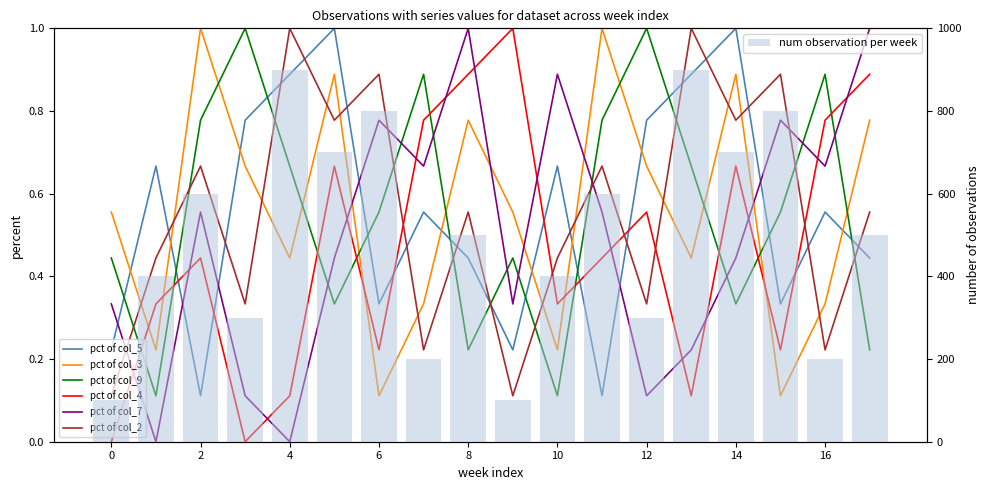

Are the bars grouped side by side (vs. stacked)?

Yes